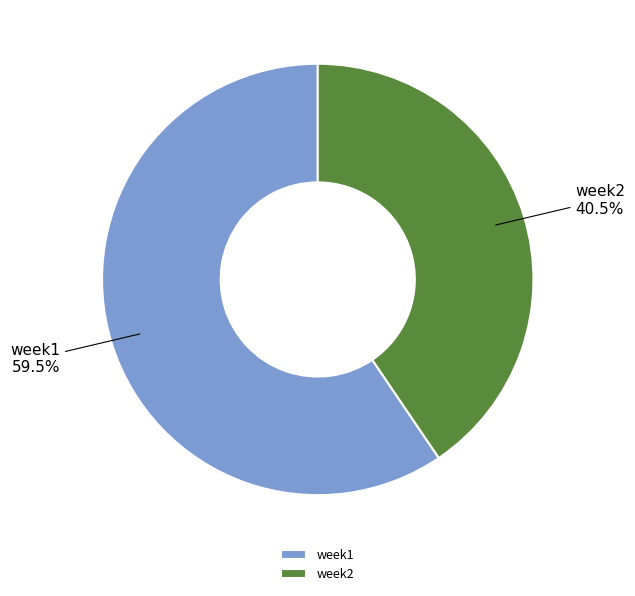

Approximately how many times larger is the value at week1 compared to week2?

1.5